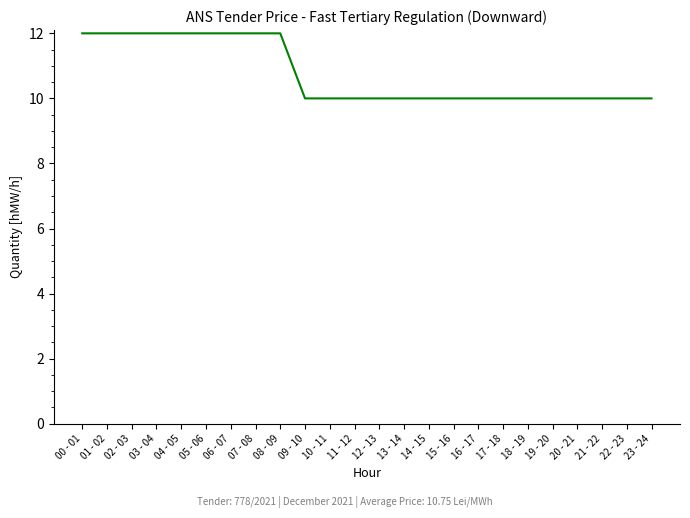

What is the difference between the second highest and second lowest values?

2